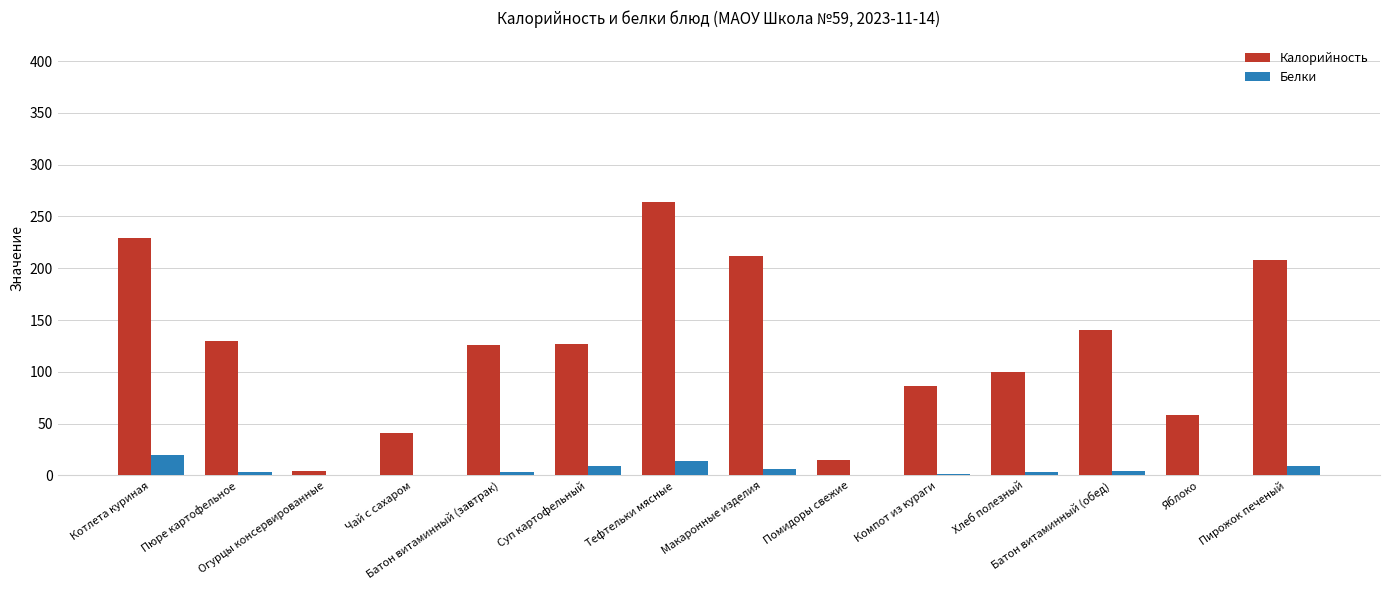

What are all the series names shown in the legend?

Калорийность, Белки